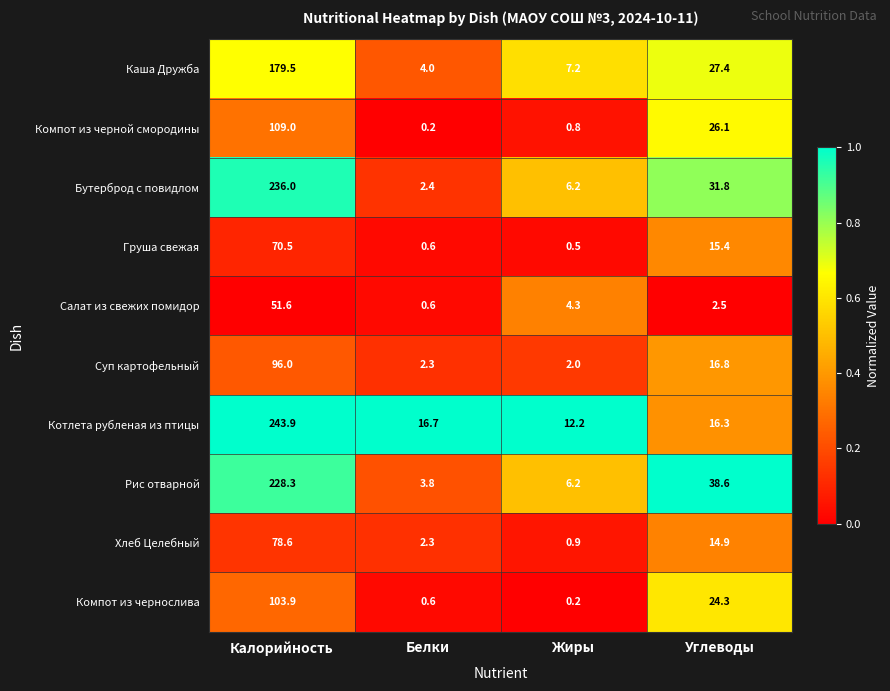

List the labels in order of Бутерброд с повидлом value, largest first.

Калорийность, Углеводы, Жиры, Белки